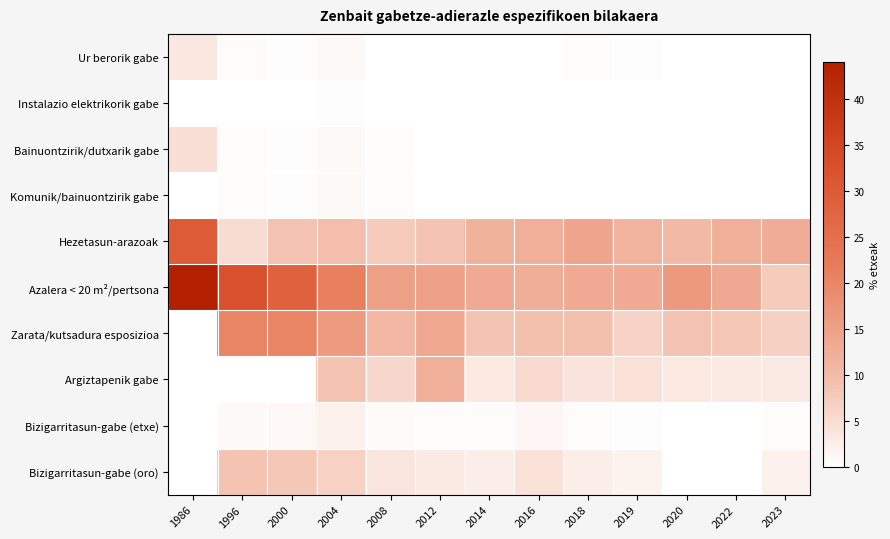

Between 2019 and 2004, which is larger?

2004